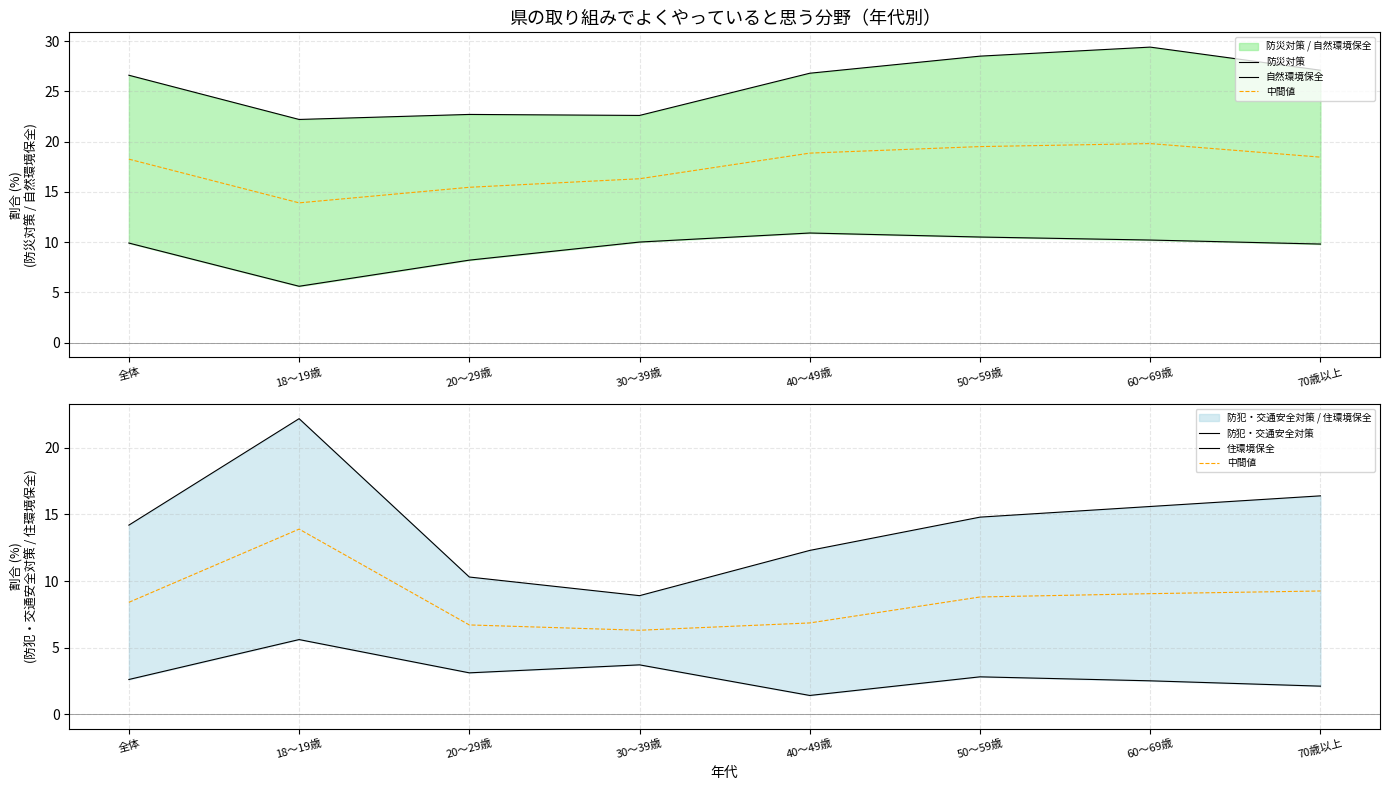

Rank the series at 18～19歳 from lowest to highest value.

自然環境保全, 住環境保全, 中間値, 防災対策, 防犯・交通安全対策